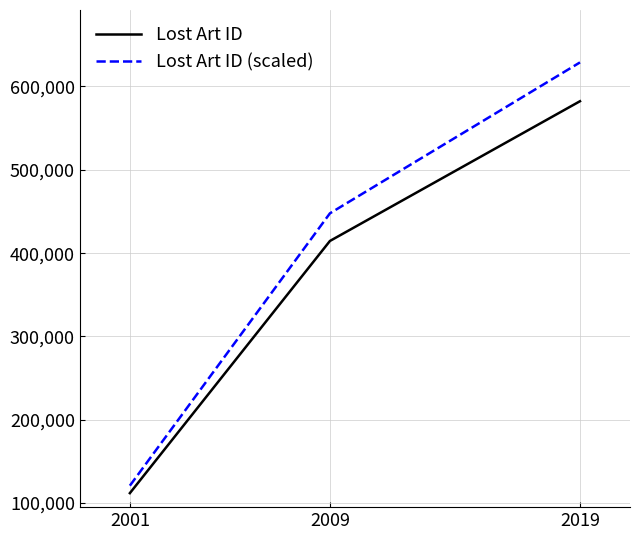

Count the number of categories in the chart.

3